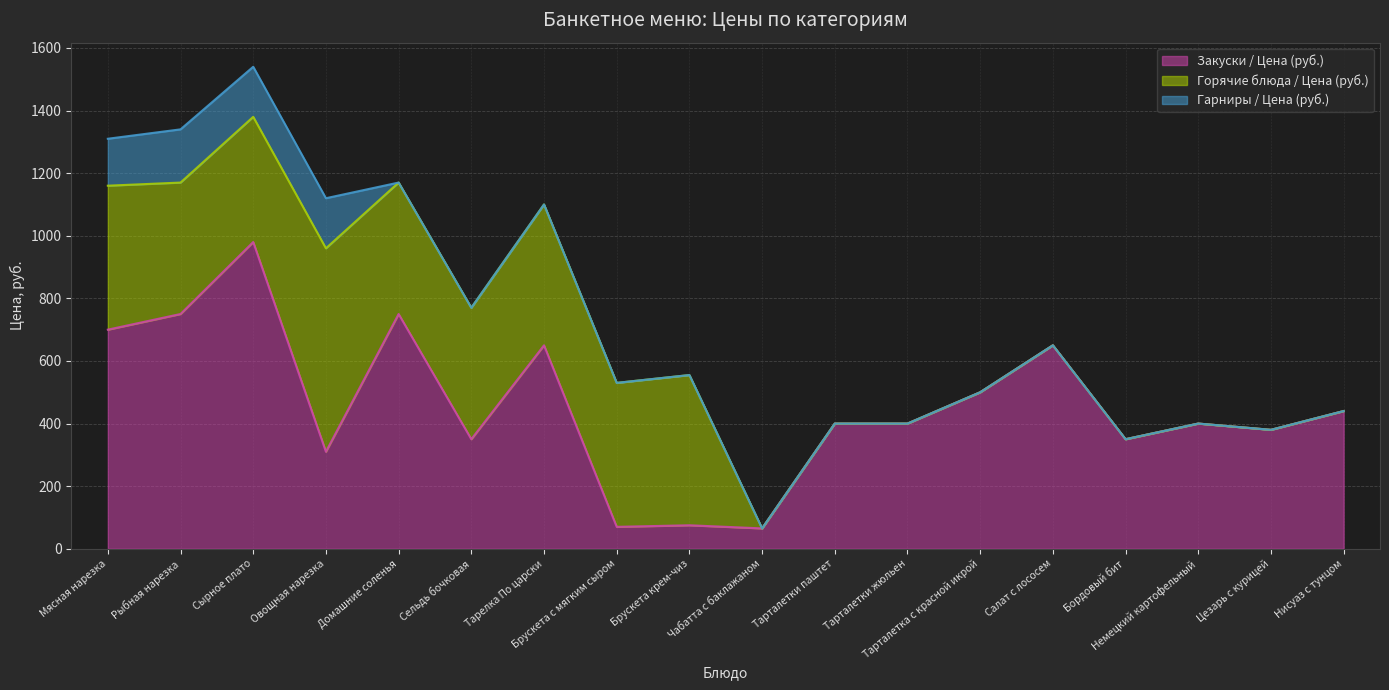

How many lines are shown in the chart?

3